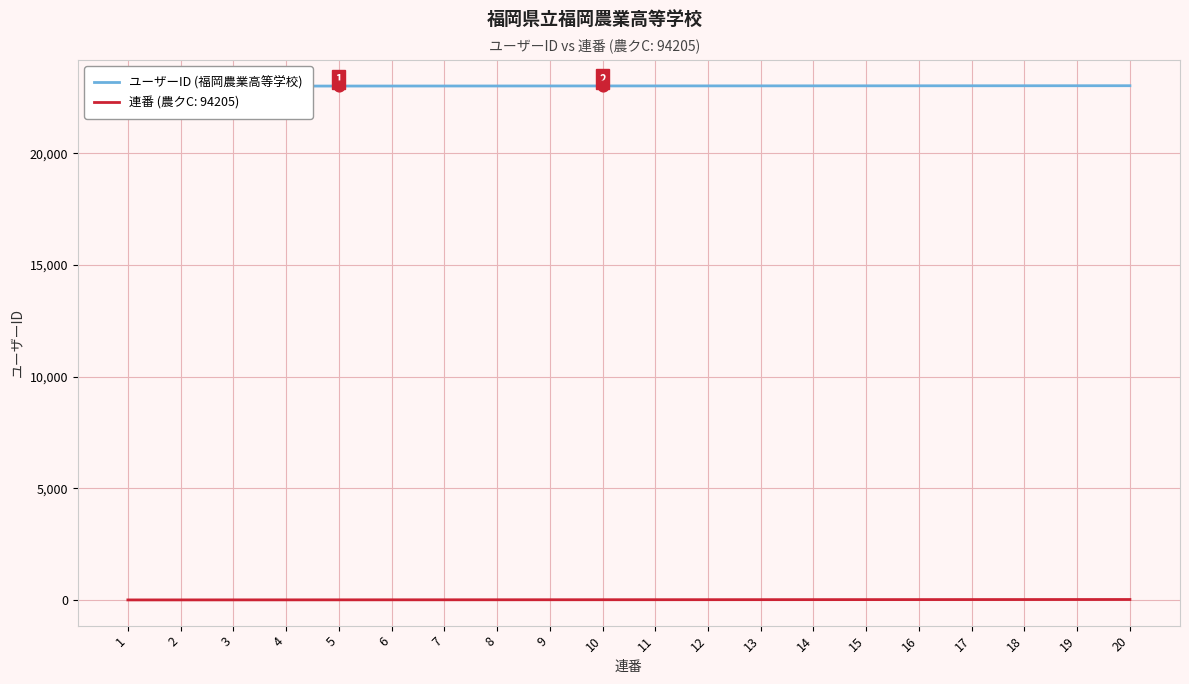

Which has a higher value, 9 or 14?

14